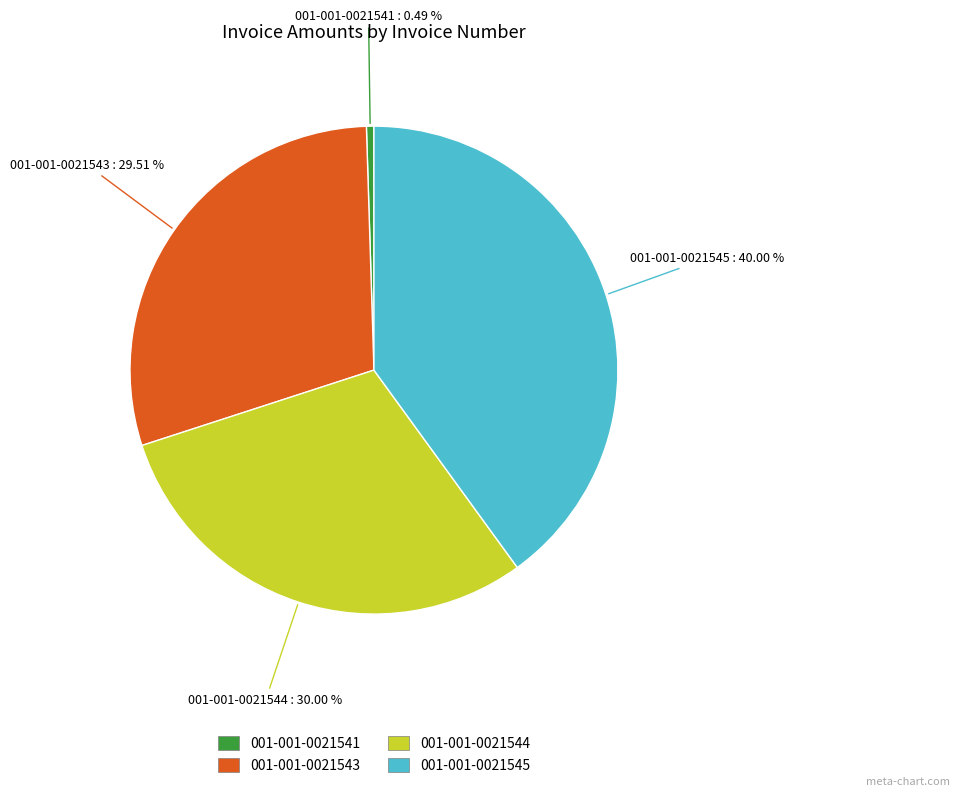

What is the ratio of the value at 001-001-0021543 to the value at 001-001-0021541?

59.8